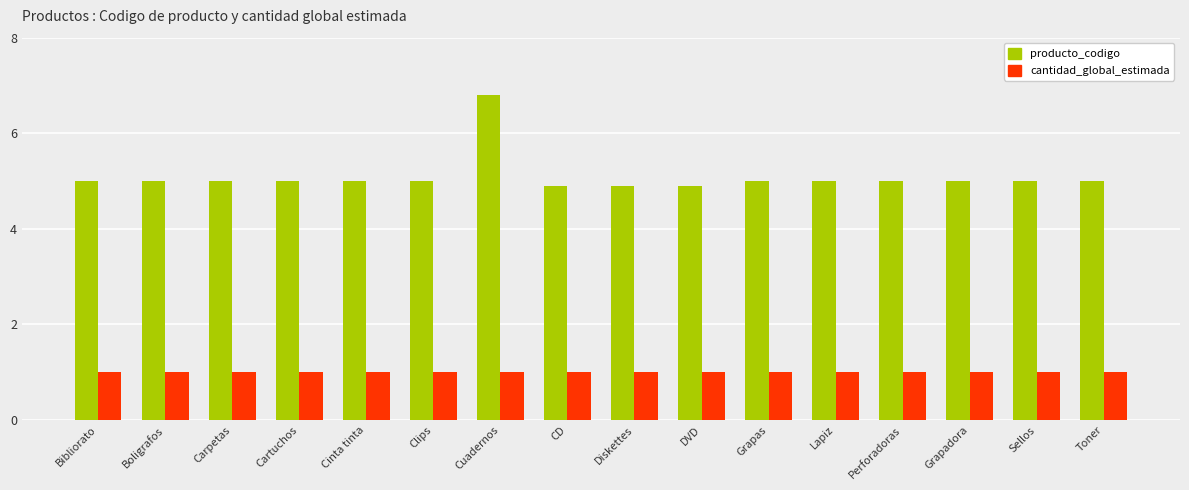

How many data points in producto_codigo are less than 5?

3